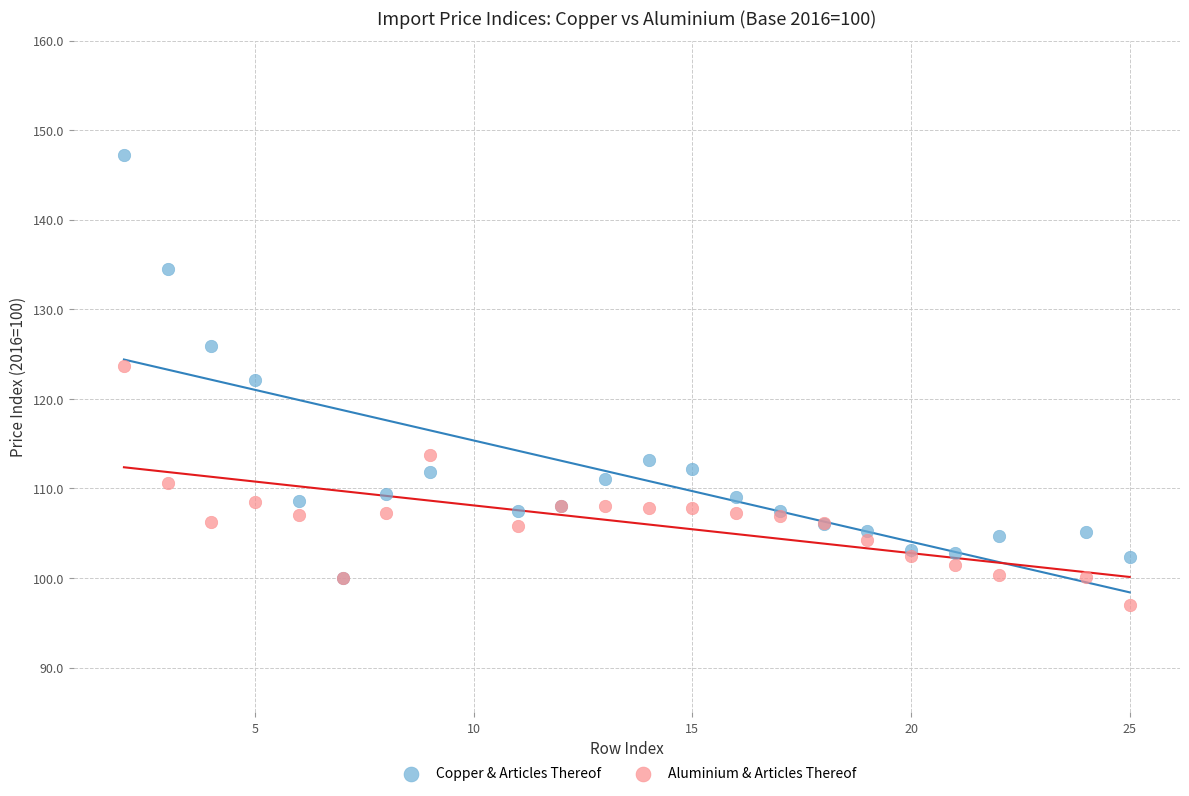

Which series reaches the minimum Y coordinate?

Aluminium & Articles Thereof